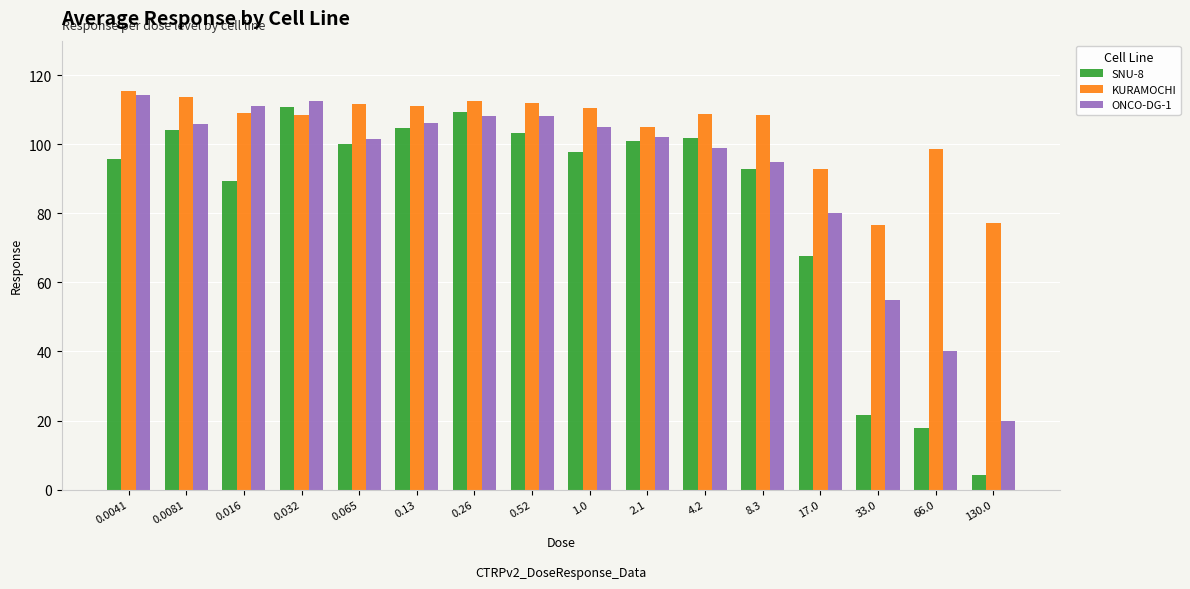

What is the sum of all KURAMOCHI values?

1672.0